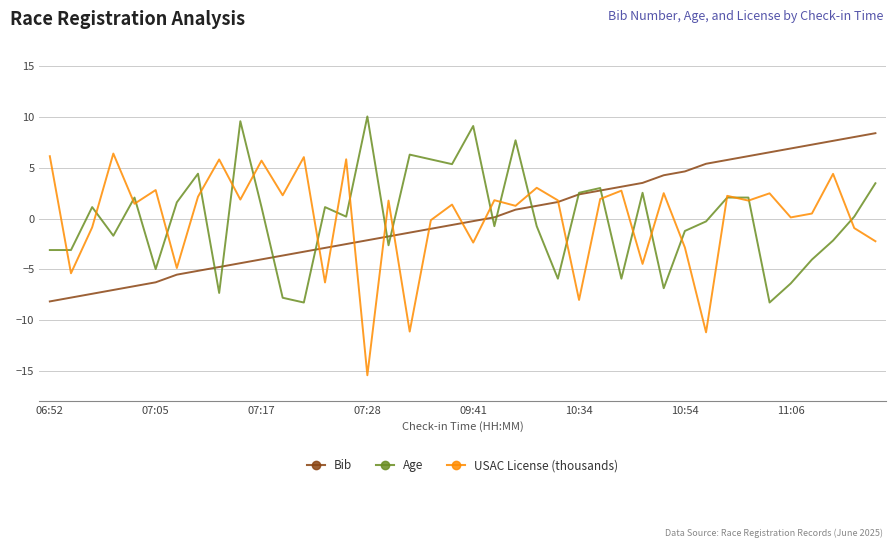

Rank the series by their maximum value, from highest to lowest.

Age, Bib, USAC License (thousands)